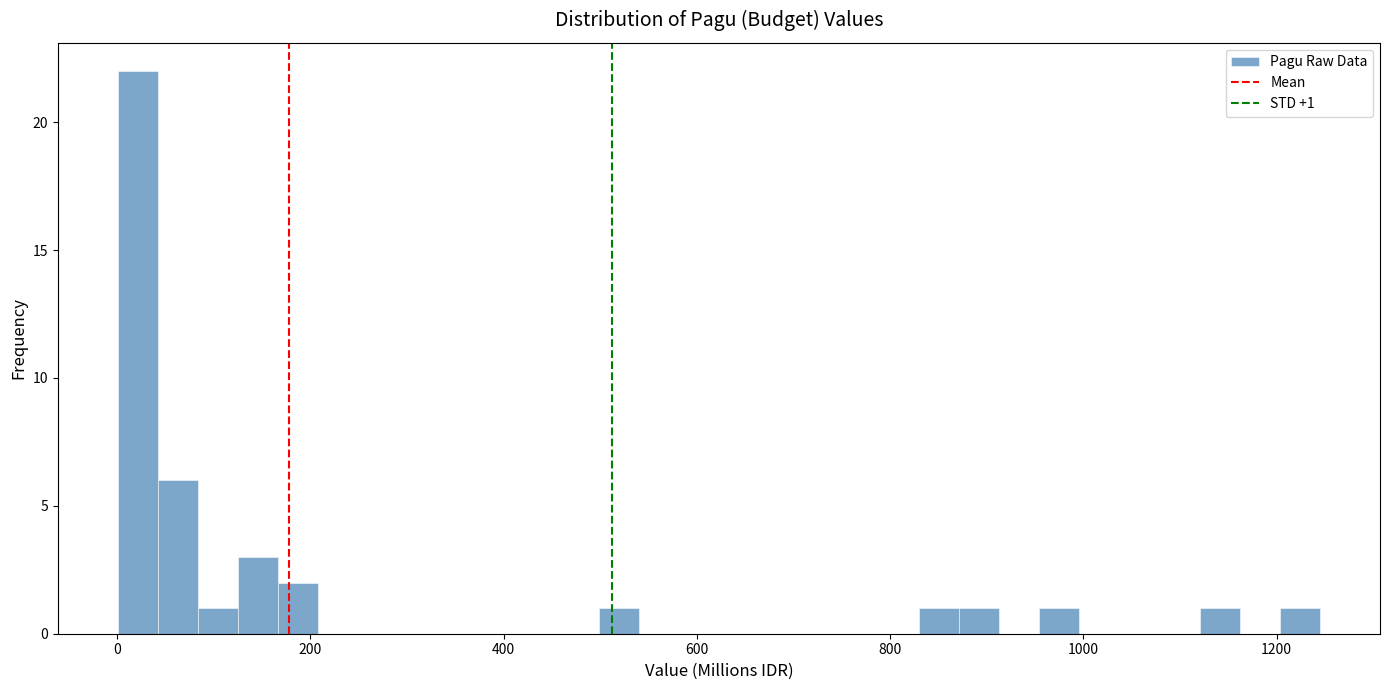

Around what value on the x-axis is the tallest bar? Give the approximate position of its centre, as read against the axis.

20